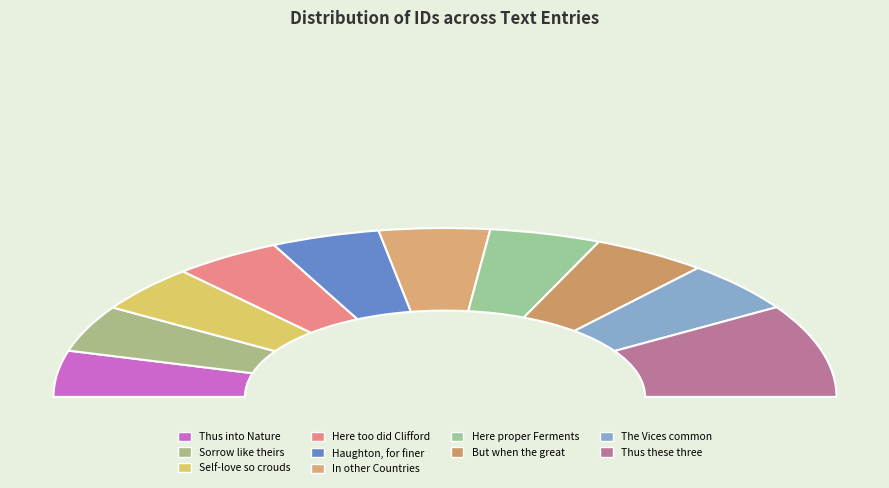

Which slice is the largest?

Thus these three